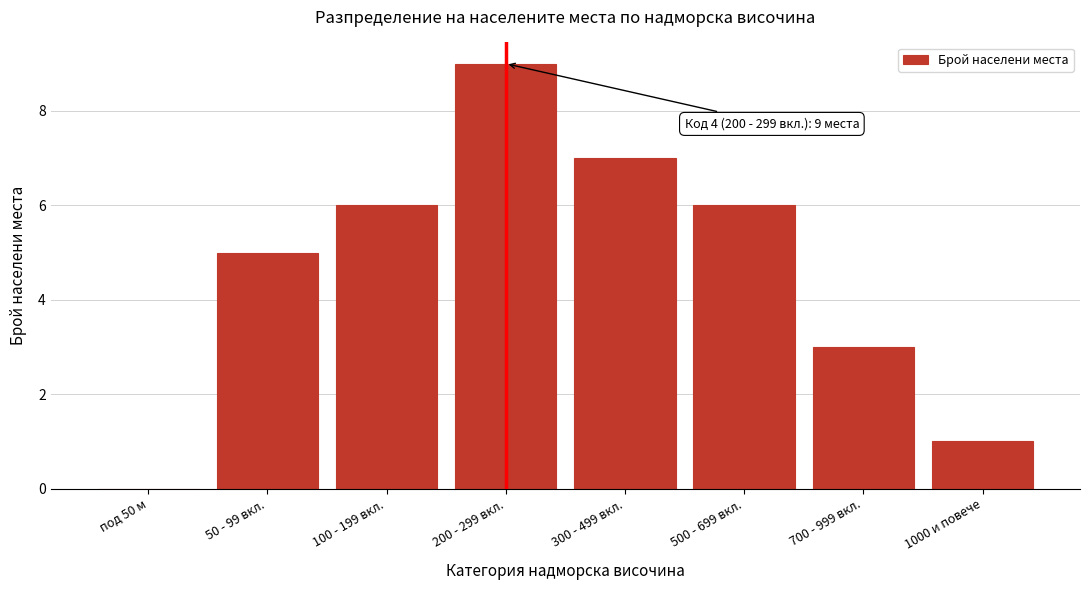

Reading left to right, transcribe all the data shown in this chart.

под 50 м=0	50 - 99 вкл.=5	100 - 199 вкл.=6	200 - 299 вкл.=9	300 - 499 вкл.=7	500 - 699 вкл.=6	700 - 999 вкл.=3	1000 и повече=1